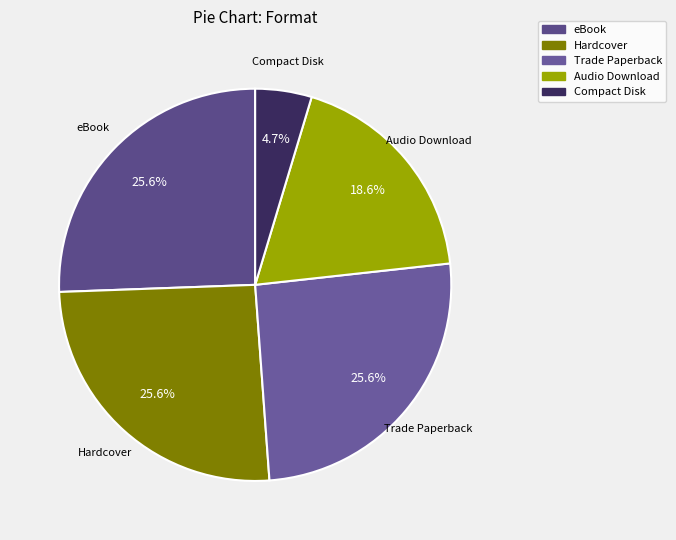

What is the smallest slice in the pie chart?

Compact Disk